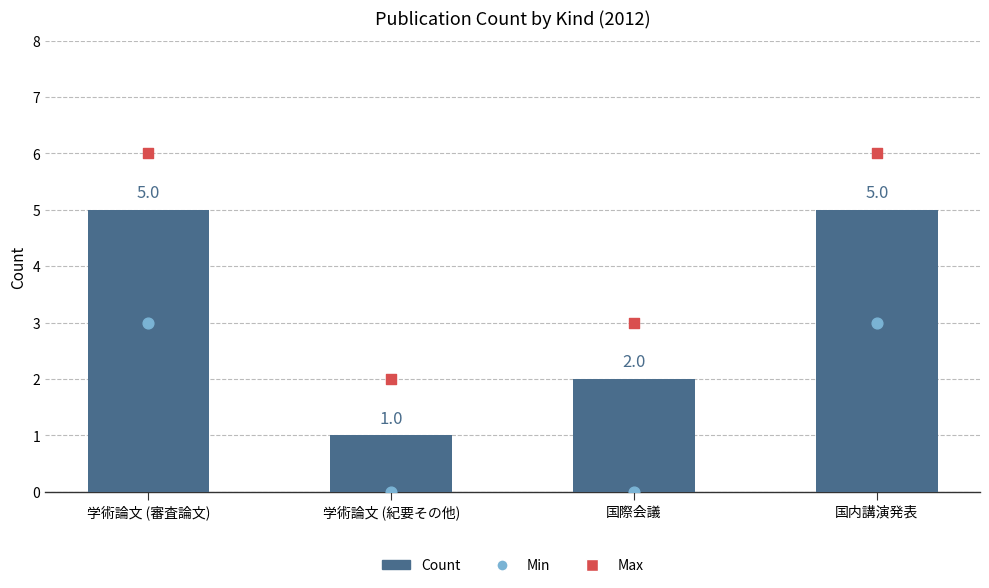

Which series has the widest spread of Y values?

Count